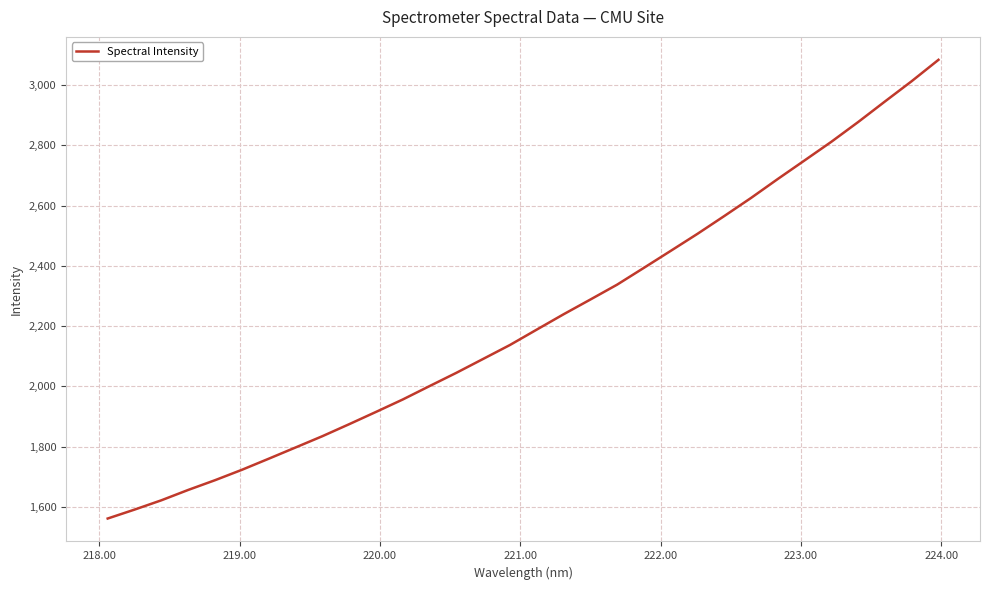

What is the greatest value displayed?

3083.7